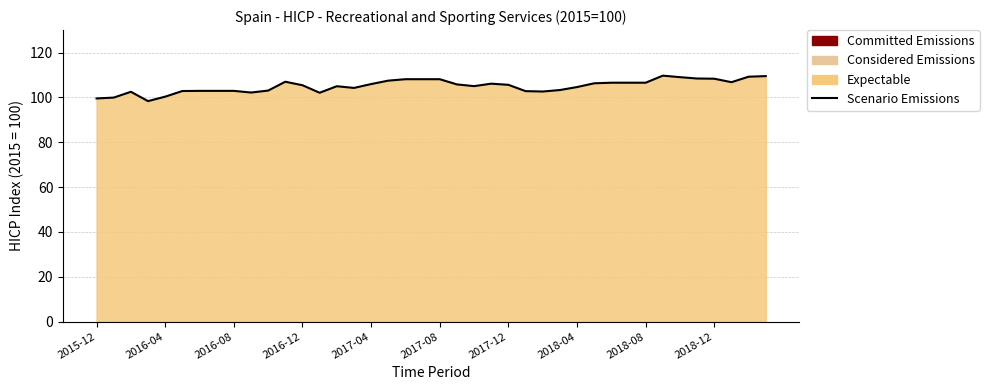

Reading right to left, what are all the values shown in this chart?

109.5	109.2	106.8	108.3	108.4	109.0	109.7	106.5	106.5	106.5	106.3	104.6	103.3	102.6	102.8	105.6	106.1	105.0	105.8	108.1	108.1	108.1	107.5	105.9	104.2	105.0	102.0	105.4	107.0	103.0	102.2	102.9	102.9	102.9	102.8	100.3	98.3	102.5	99.9	99.5